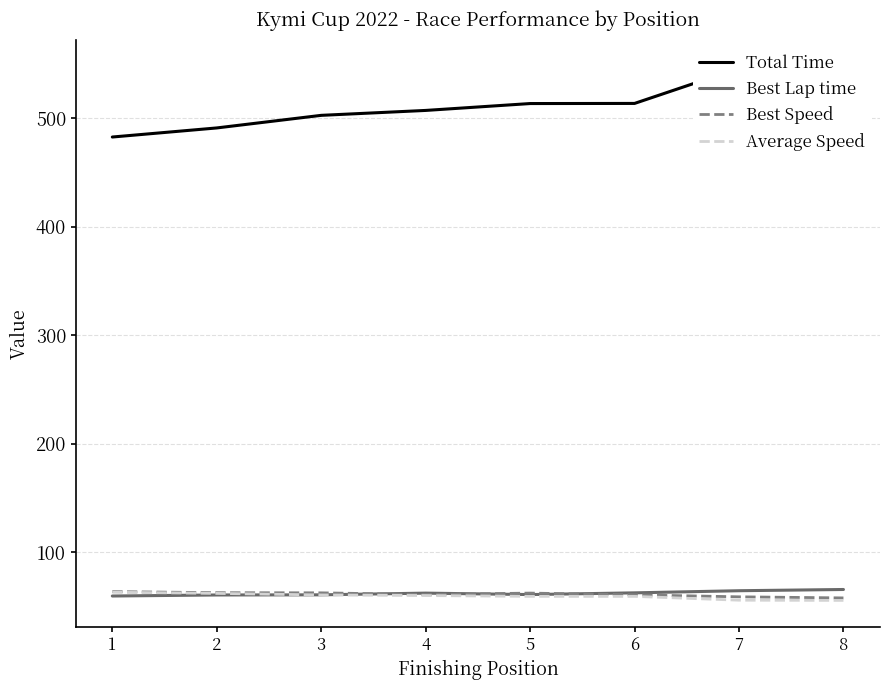

What is the value of the Total Time point at the 6th from the left?

513.6